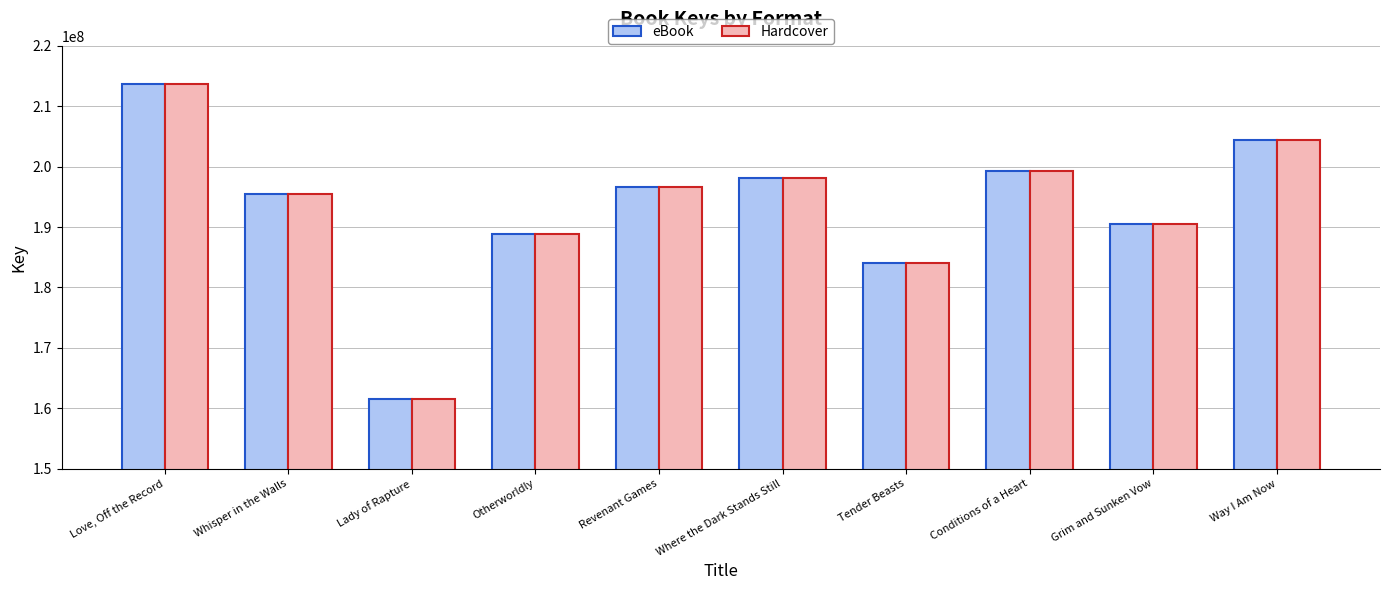

Rank the categories by Hardcover value from highest to lowest.

Love, Off the Record, Way I Am Now, Conditions of a Heart, Where the Dark Stands Still, Revenant Games, Whisper in the Walls, Grim and Sunken Vow, Otherworldly, Tender Beasts, Lady of Rapture